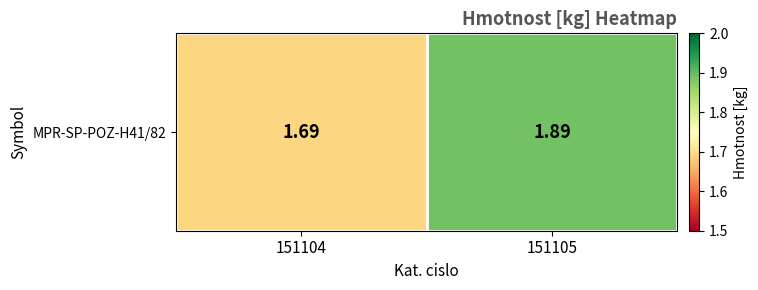

True or false: the data shows 1.9 at 151105.

True